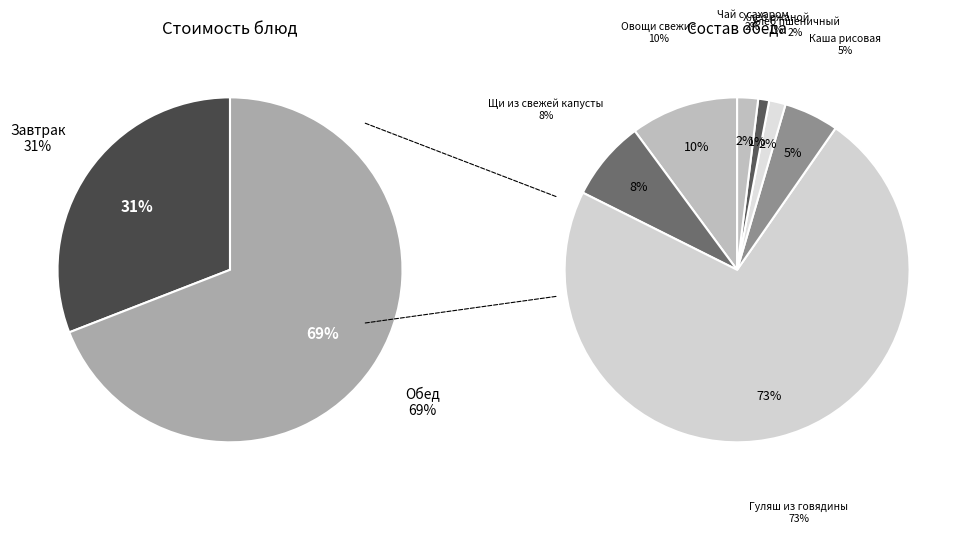

True or false: Масло сливочное accounts for 1% of the total.

False